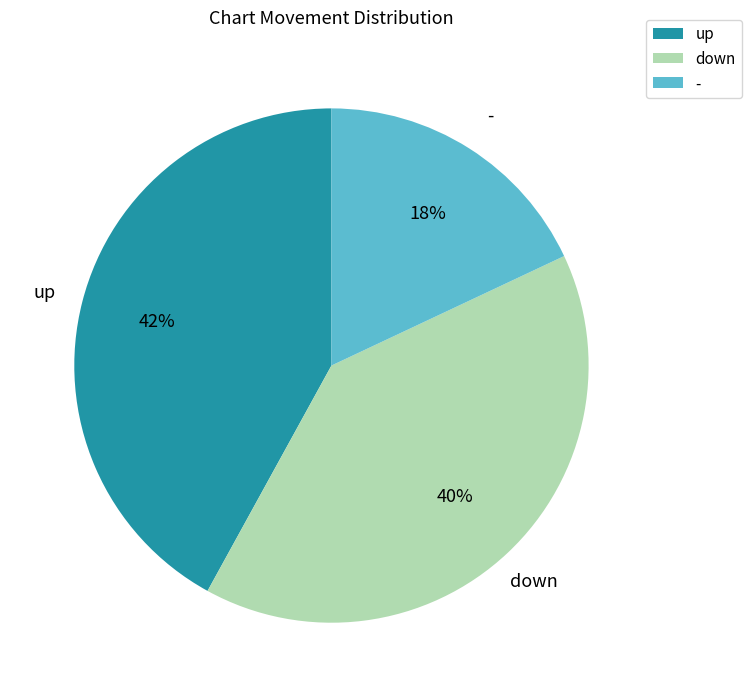

Between - and down, which is larger?

down